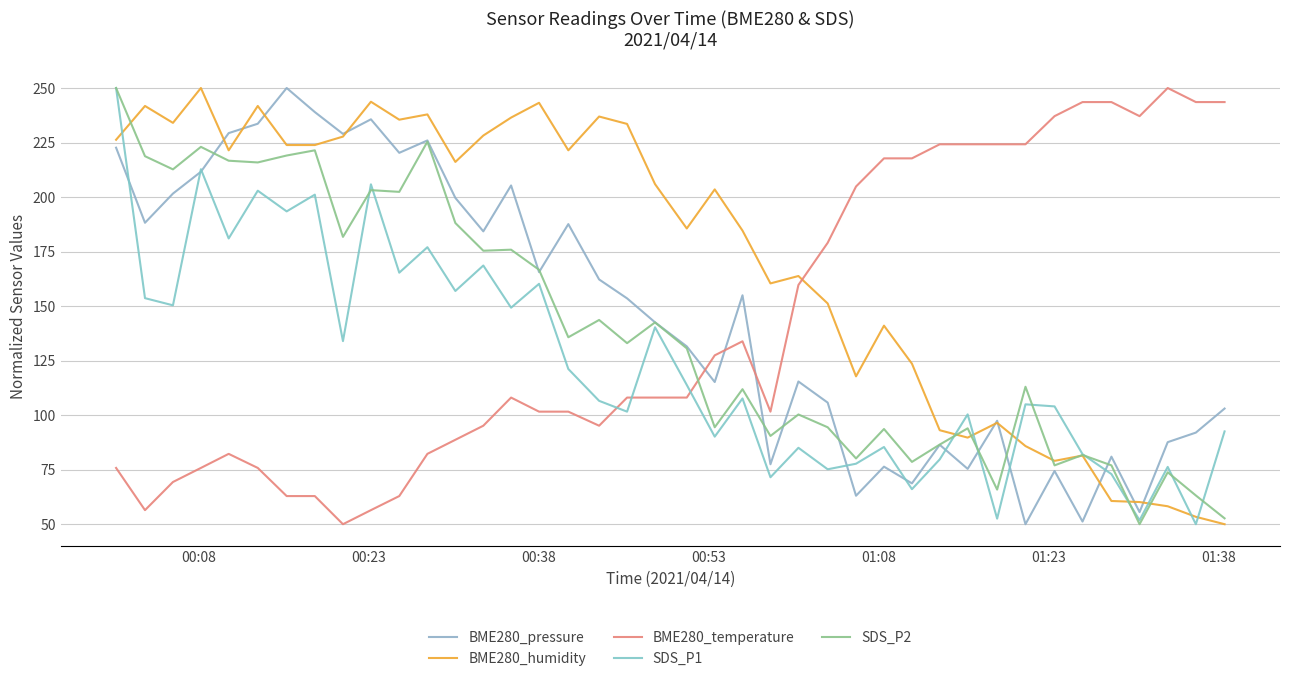

What is the difference between the maximum and minimum values in the BME280_humidity series?

200.0